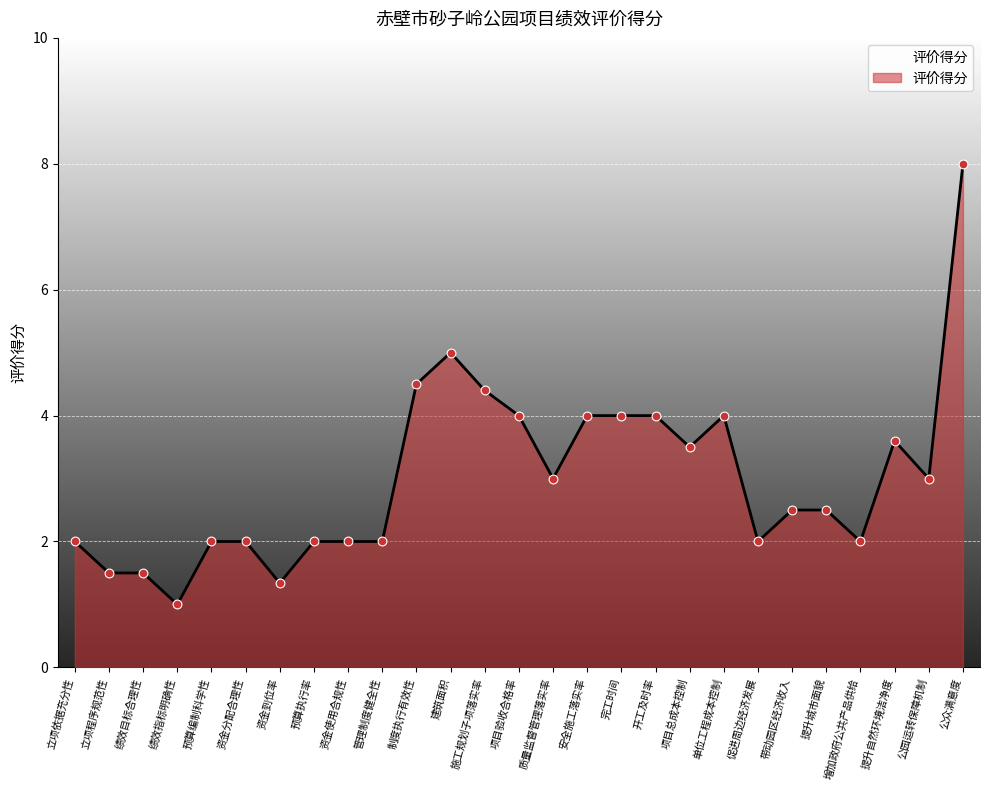

Which has a higher value, 资金分配合理性 or 绩效指标明确性?

资金分配合理性